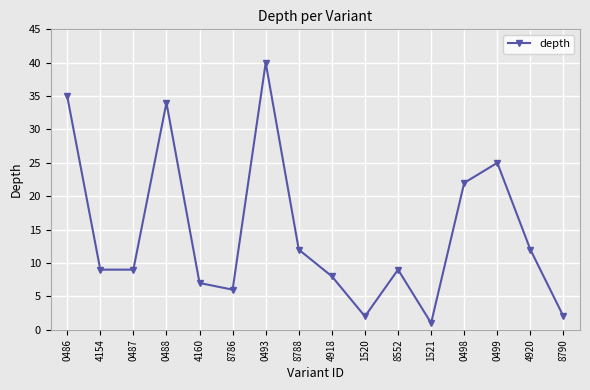

What is the change in value from 4918 to 4920?

+4